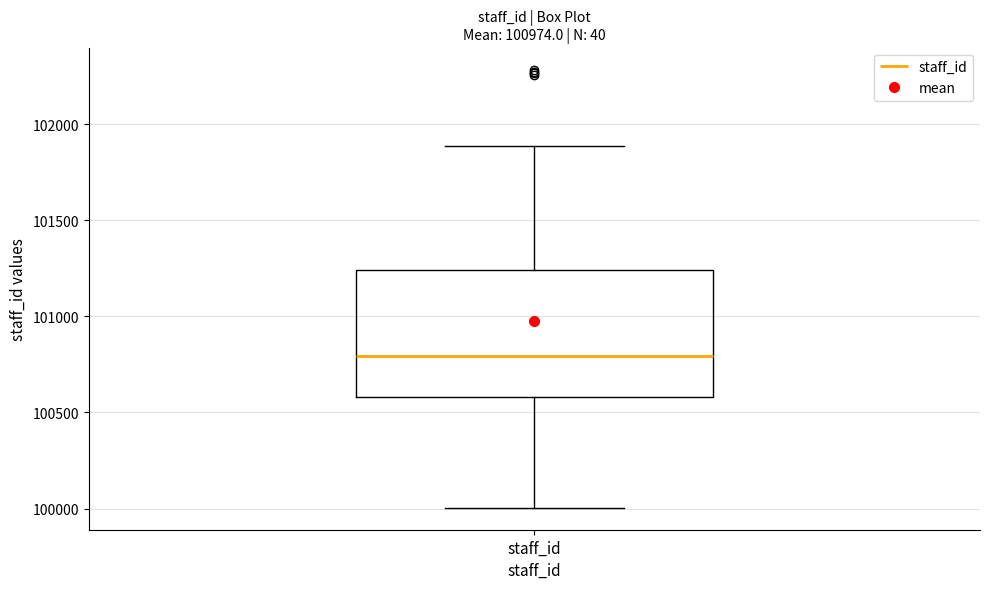

Read this box plot against the y-axis: the position of the median line, the range covered by the box, and the ends of both whiskers. The values are not printed on the chart, so give them approximately, as read against the axis.

median 100800, box 100600 to 101250, whiskers 100000 to 101900